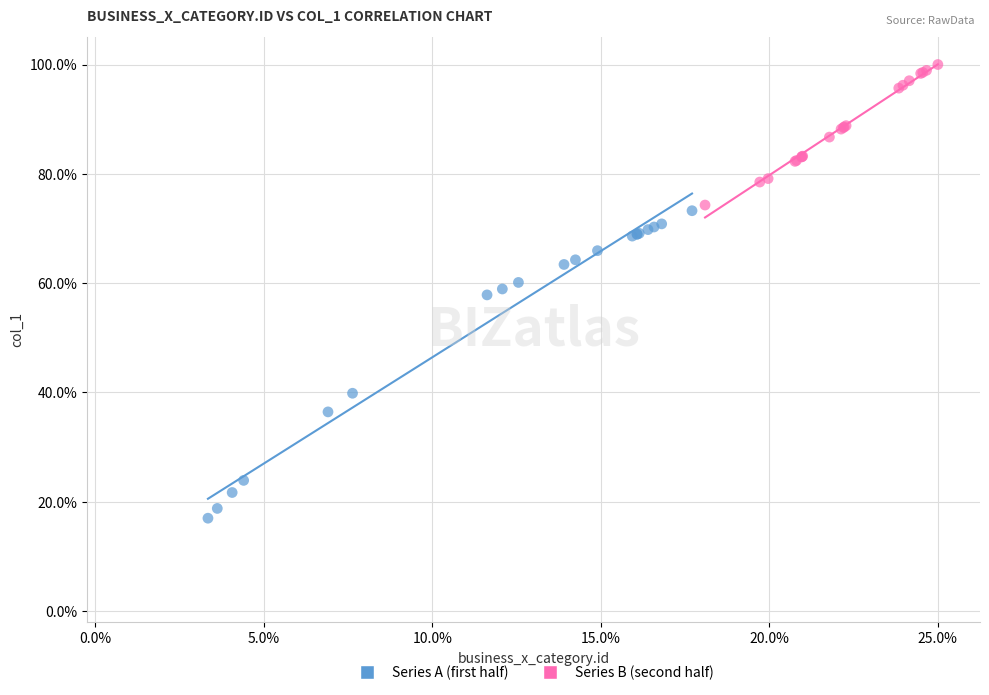

What are all the series names shown in the legend?

Series A (first half), Series B (second half)